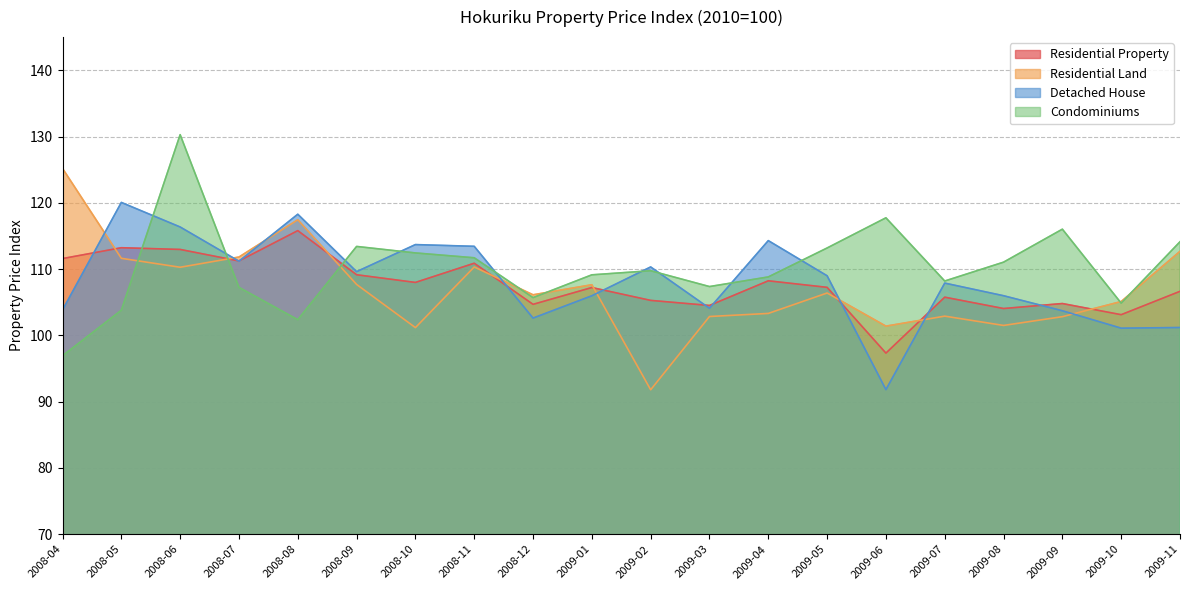

Which category has the lowest value in the Condominiums series?

2008-04